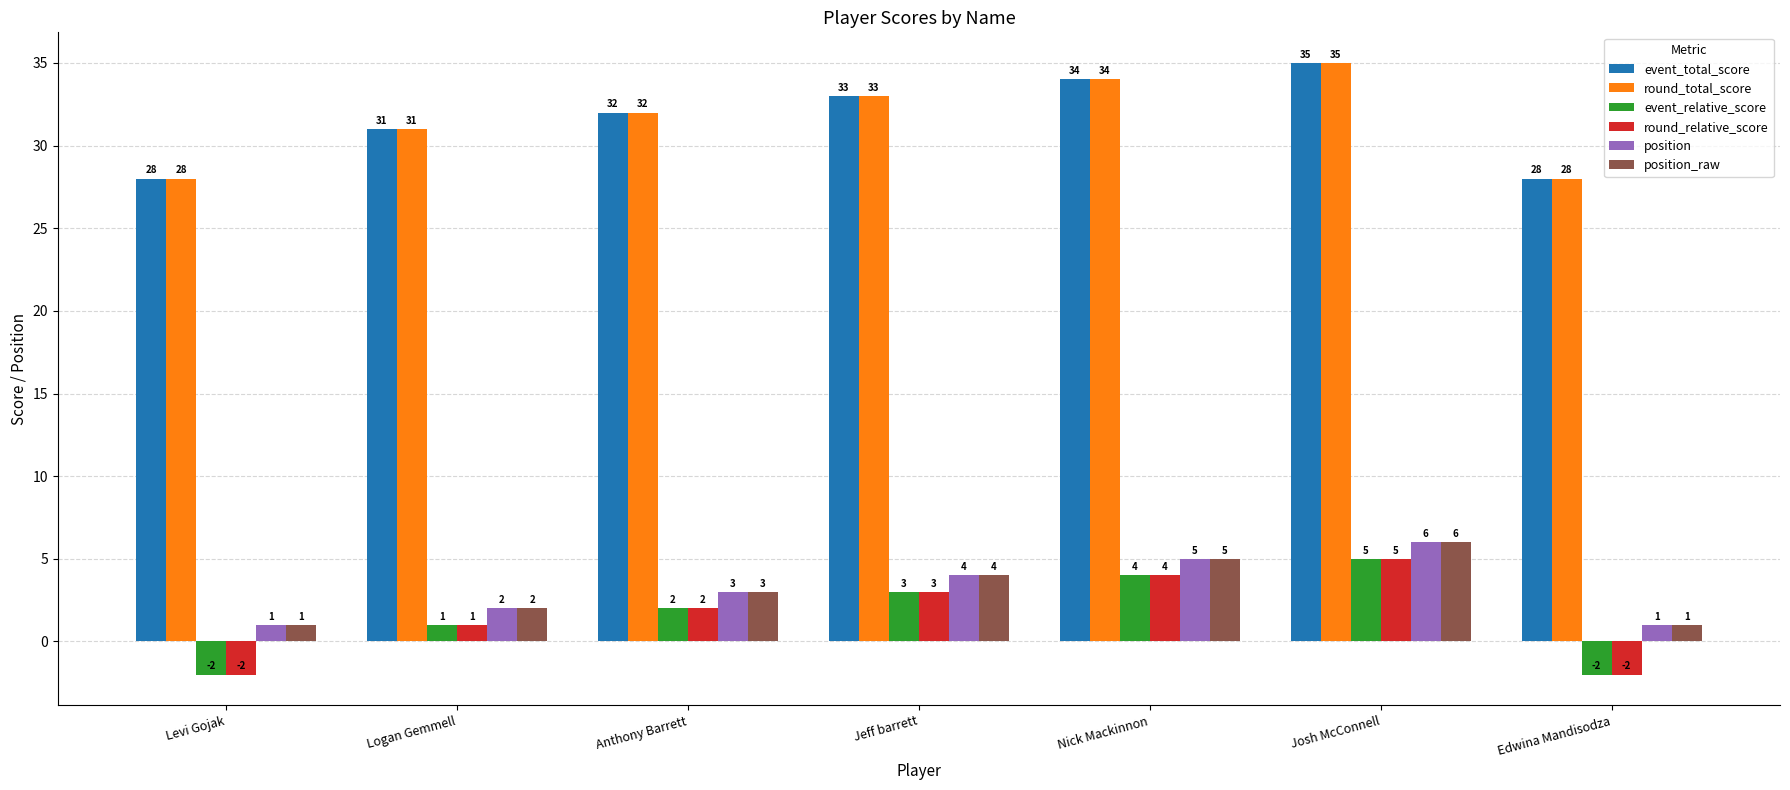

How many event_relative_score values are between -2 and 4?

6